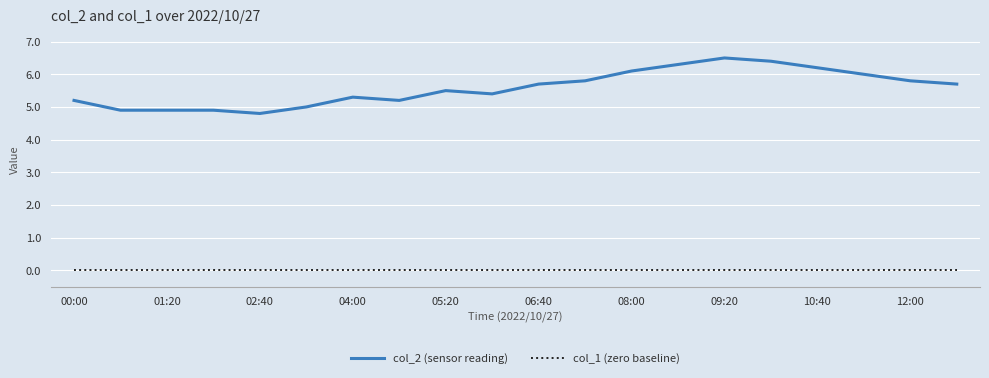

Which series has the largest total across all categories?

col_2 (sensor reading)